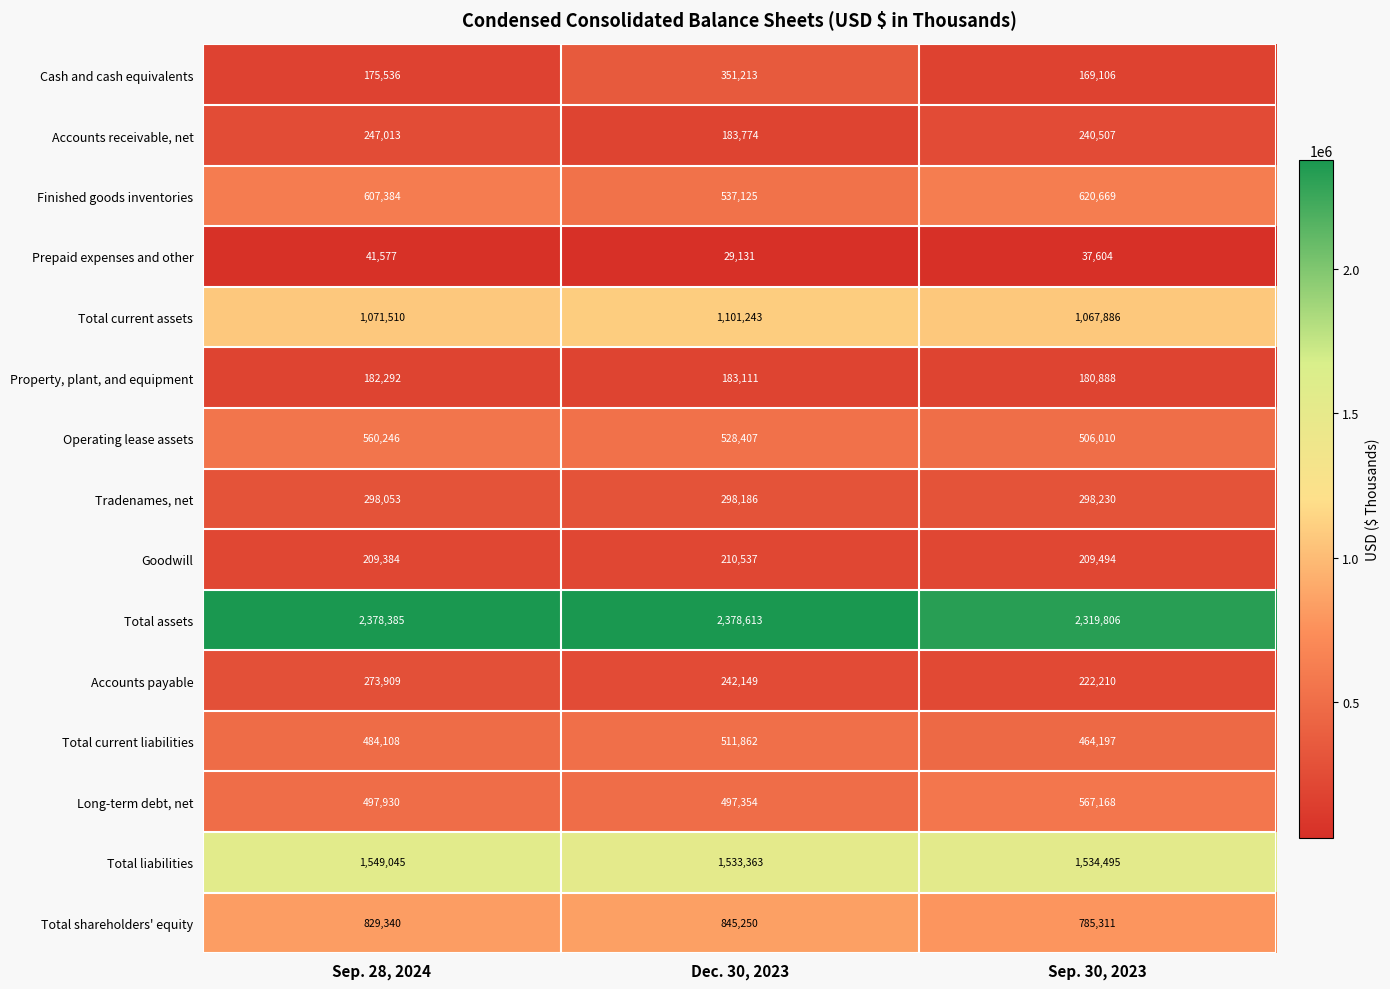

What is the difference between the second highest and minimum values in the Finished goods inventories series?

70259